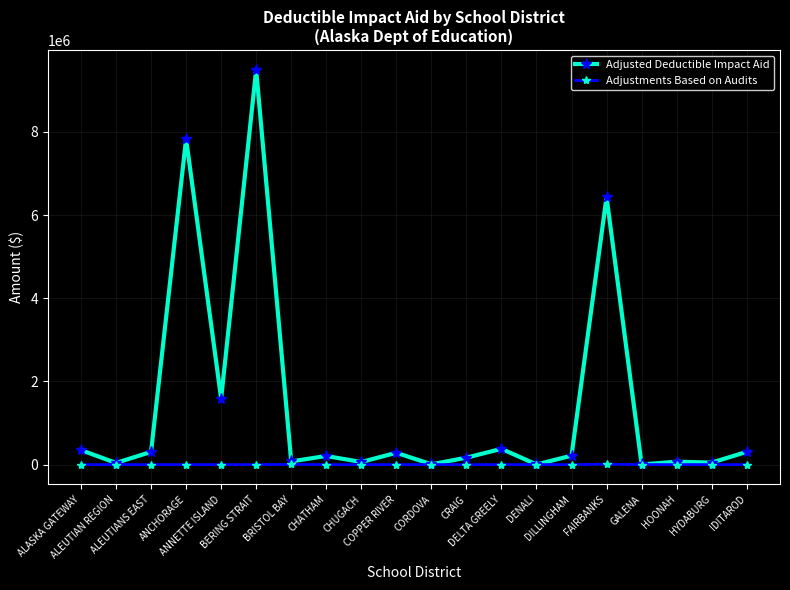

Does the chart display data point markers on the line(s)?

Yes